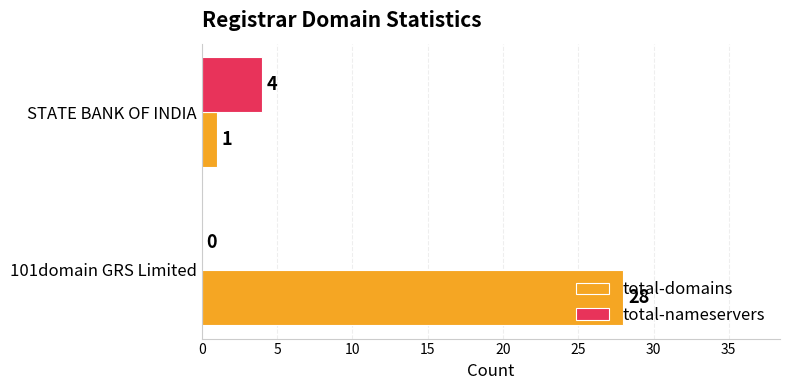

At which label does total-nameservers reach its peak?

STATE BANK OF INDIA